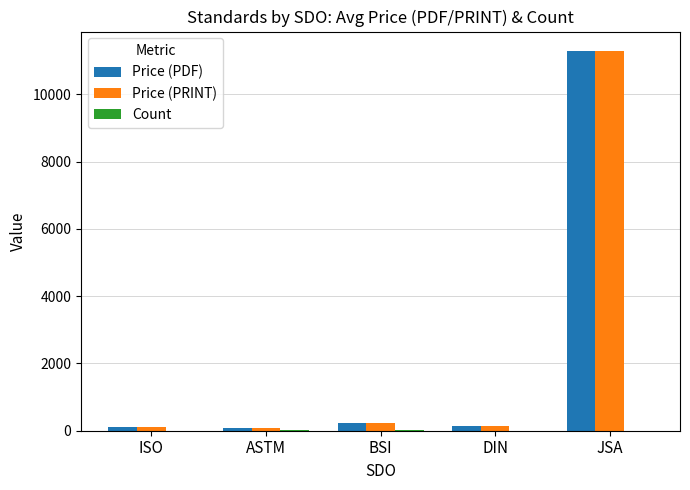

What is the spread (max minus min) of values at JSA?

11298.0